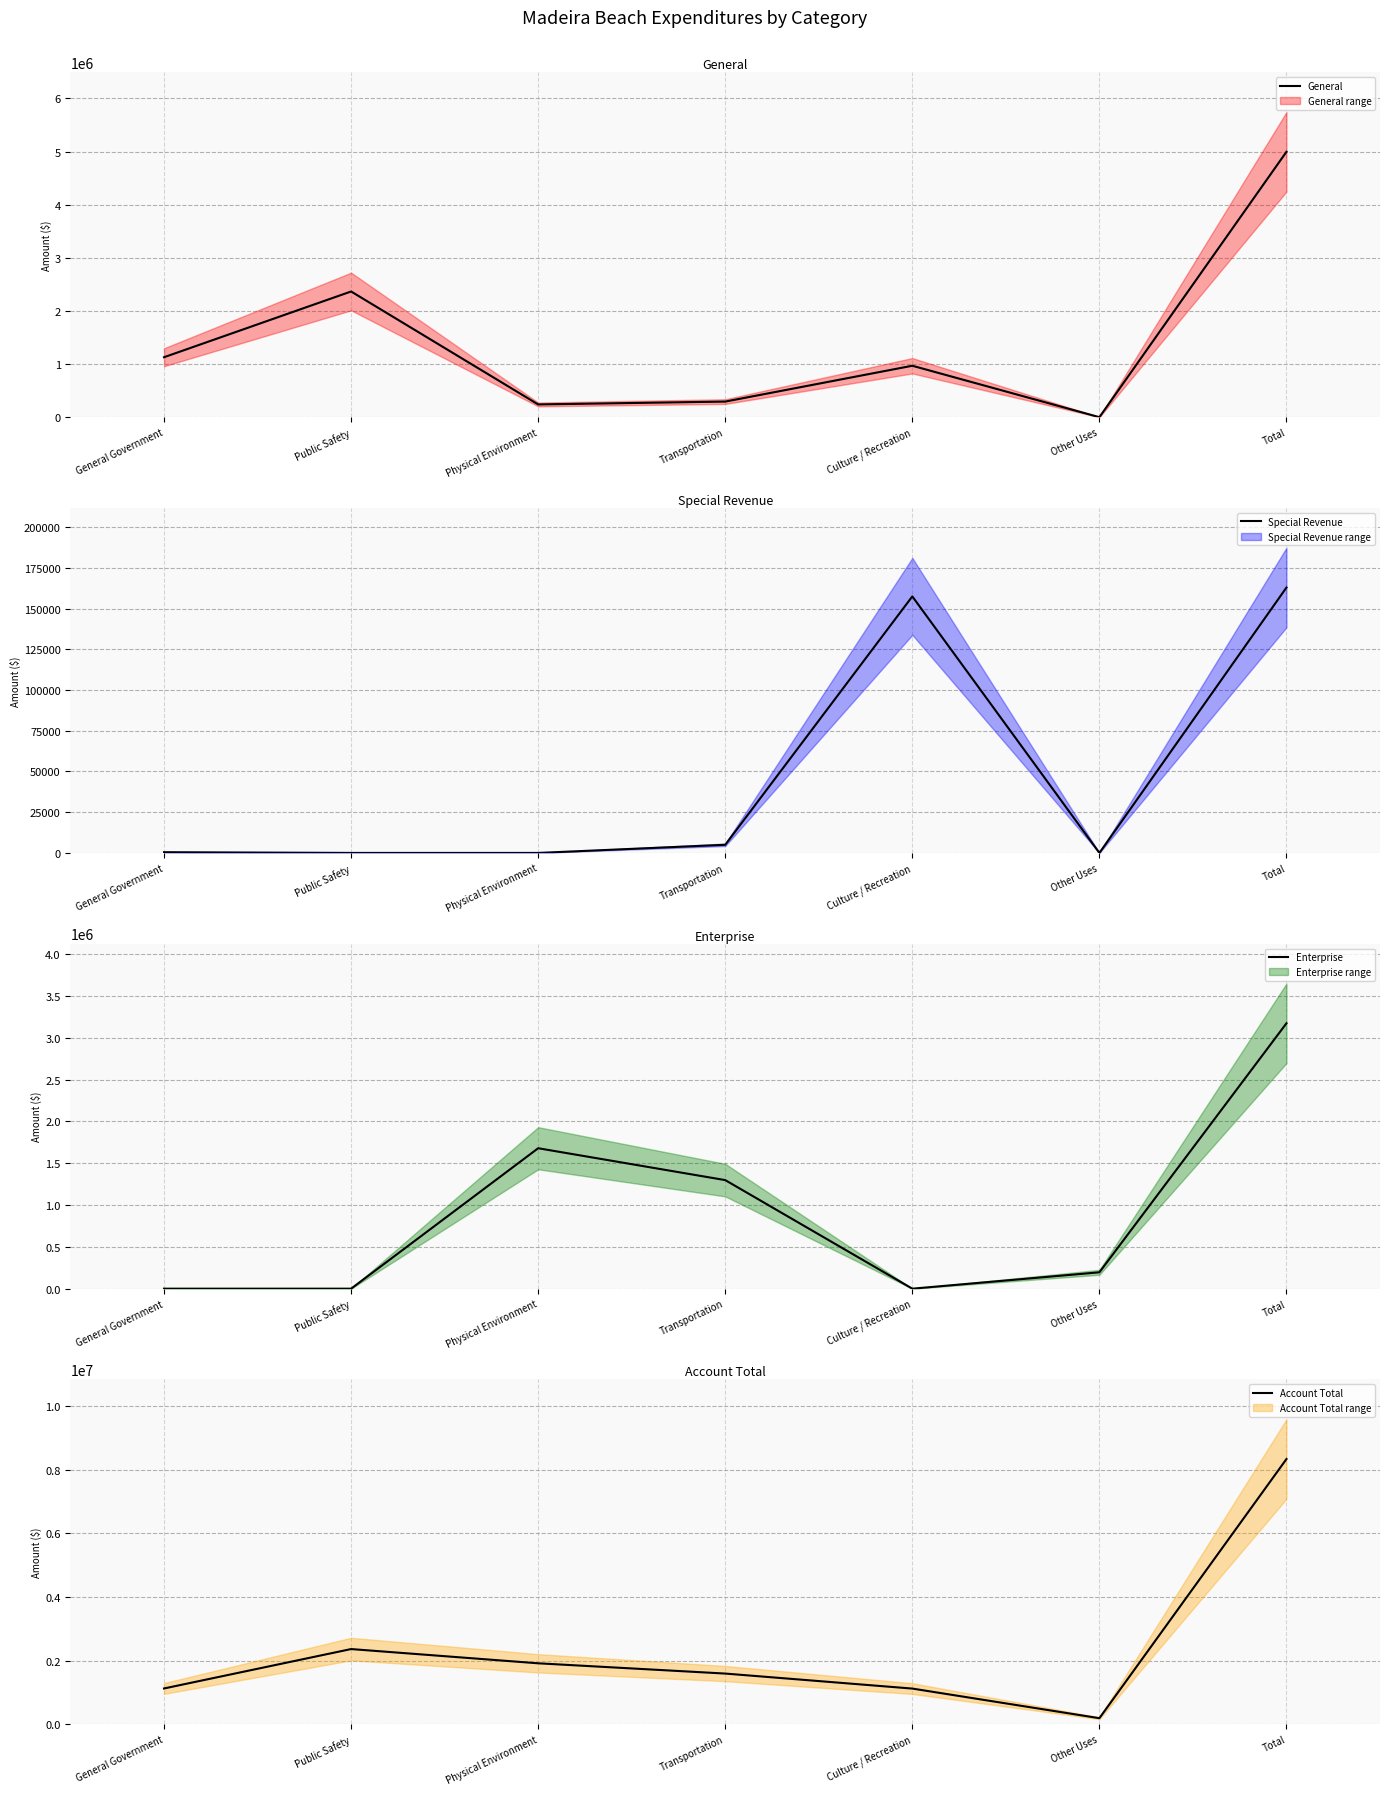

What is the difference between the second highest and second lowest values in the General series?

2126038